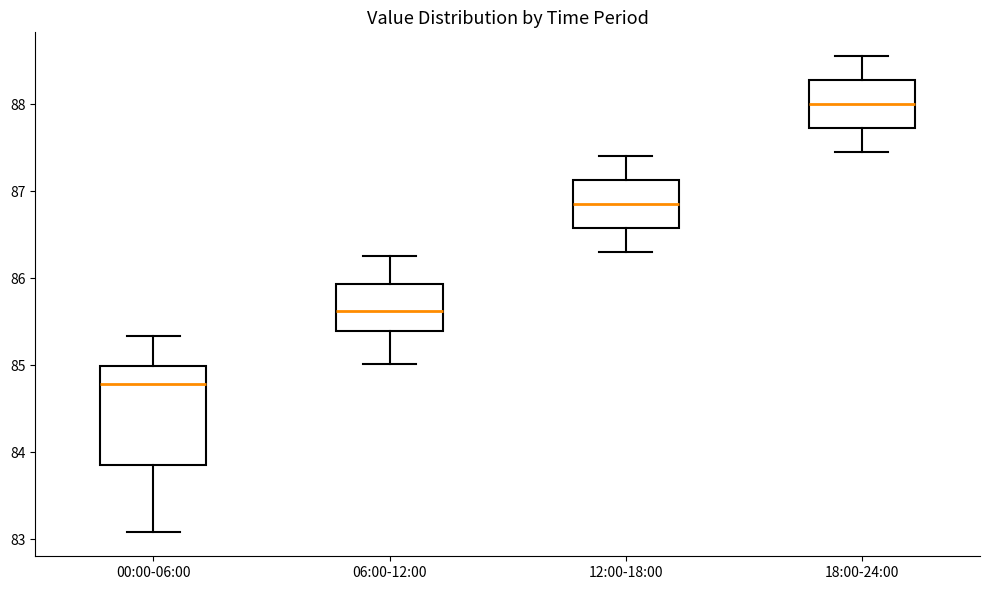

Reading left to right, transcribe this box plot: for each box, give where its median line is, the range the box spans, and where its two whiskers end, as read against the y-axis. The values are not printed on the chart, so give them approximately, as read against the axis.

00:00-06:00: median 84.8, box 83.9 to 85.0, whiskers 83.1 to 85.3
06:00-12:00: median 85.6, box 85.4 to 85.9, whiskers 85.0 to 86.3
12:00-18:00: median 86.9, box 86.6 to 87.1, whiskers 86.3 to 87.4
18:00-24:00: median 88.0, box 87.7 to 88.3, whiskers 87.5 to 88.6